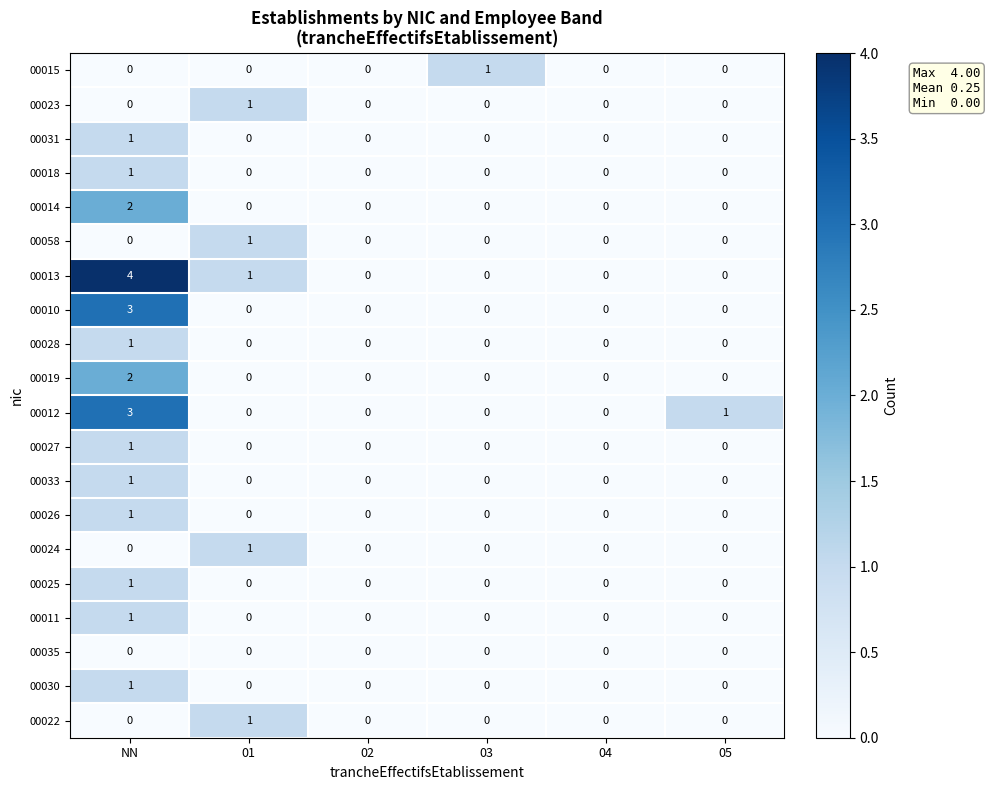

What is the greatest value displayed?

4